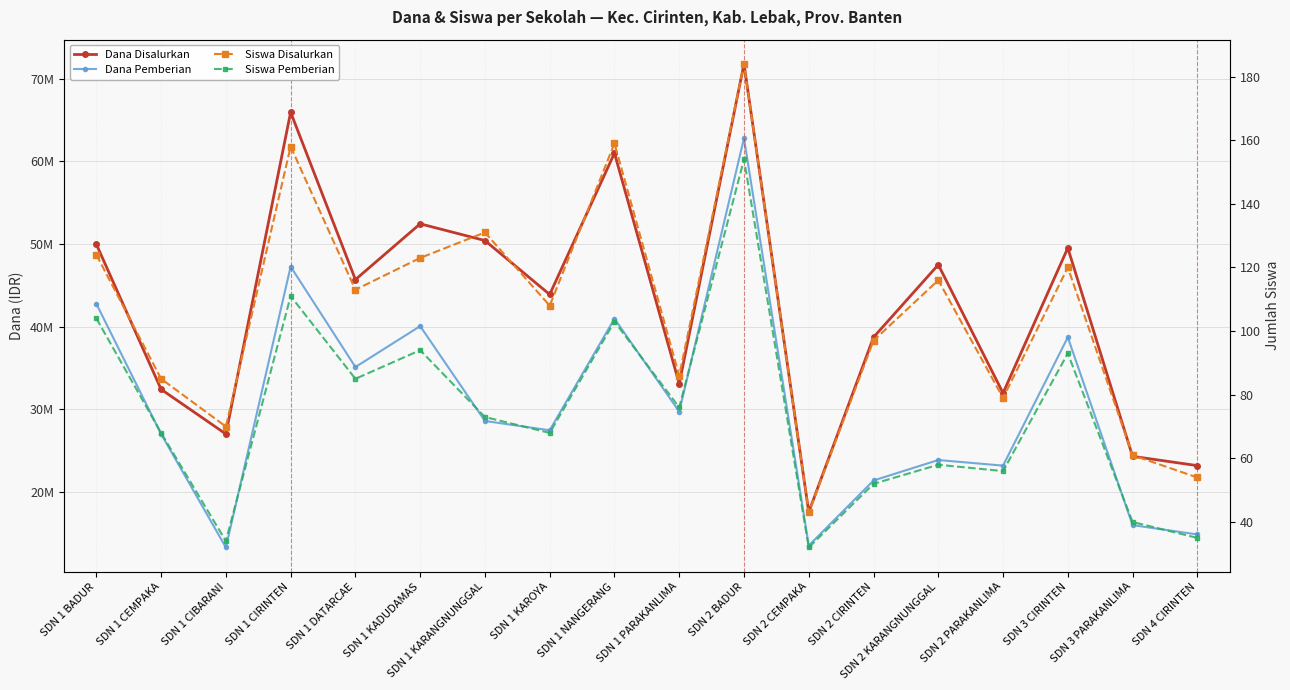

True or false: Dana Disalurkan and Dana Pemberian cross at least once.

False